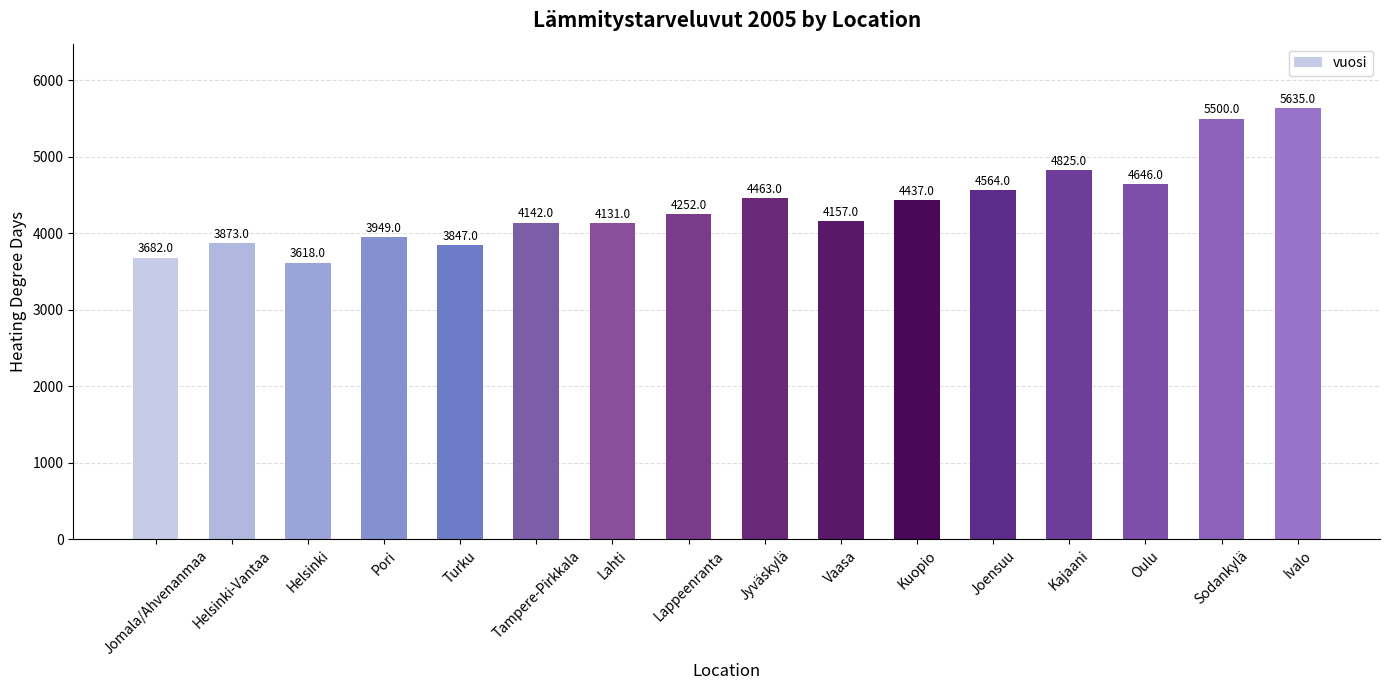

Read the value at Oulu, to the nearest 50.

4650